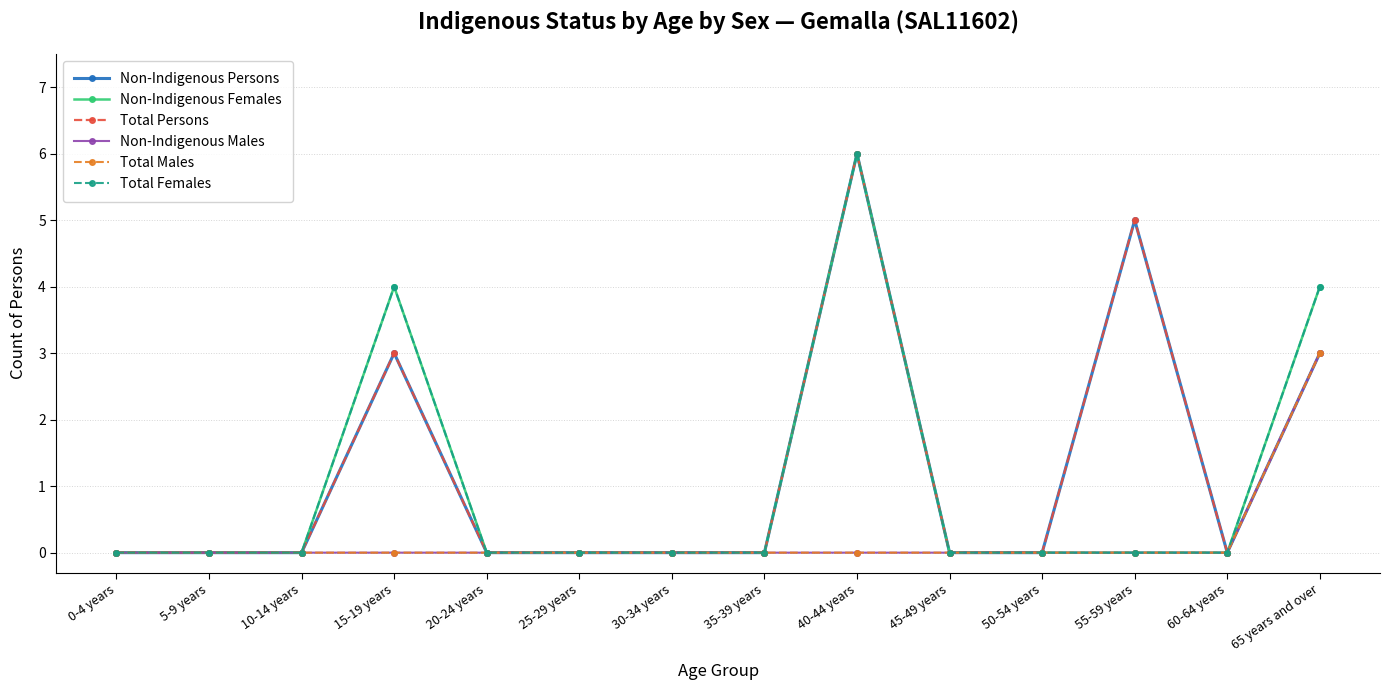

The Total Males series shows 3 at 65 years and over. True or false?

True